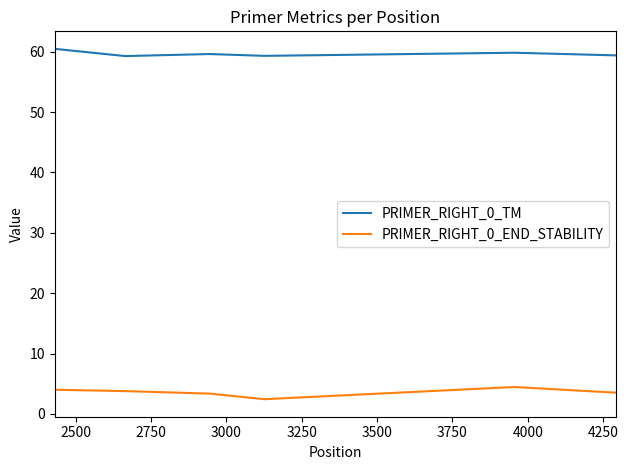

Rank the series by their average value, from highest to lowest.

PRIMER_RIGHT_0_TM, PRIMER_RIGHT_0_END_STABILITY